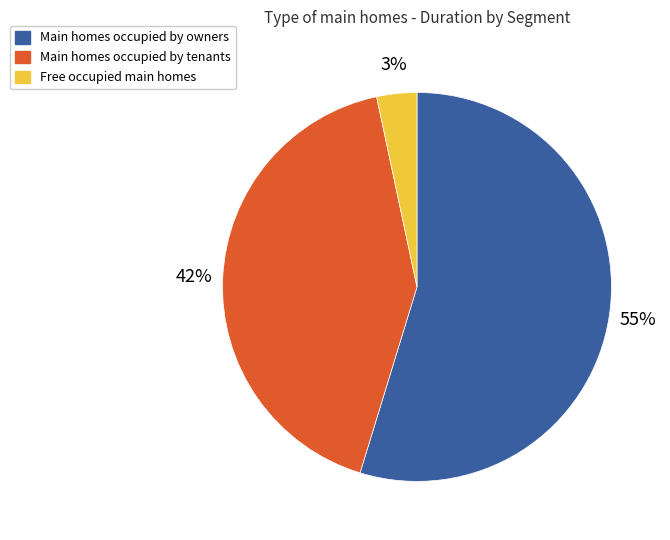

To the nearest percent, what is the average slice percentage?

33%